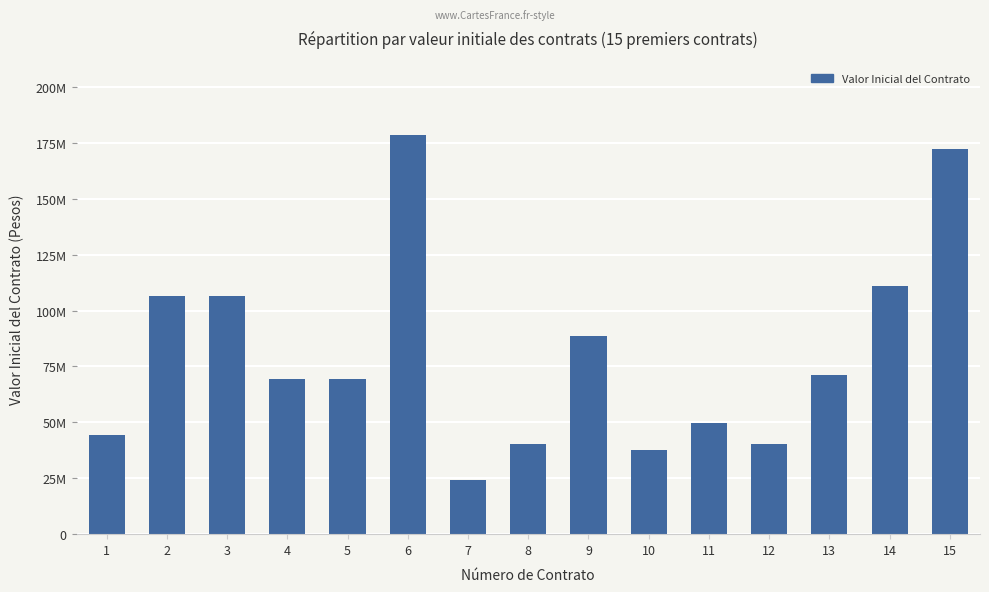

At which label does the data first exceed 69582240?

2